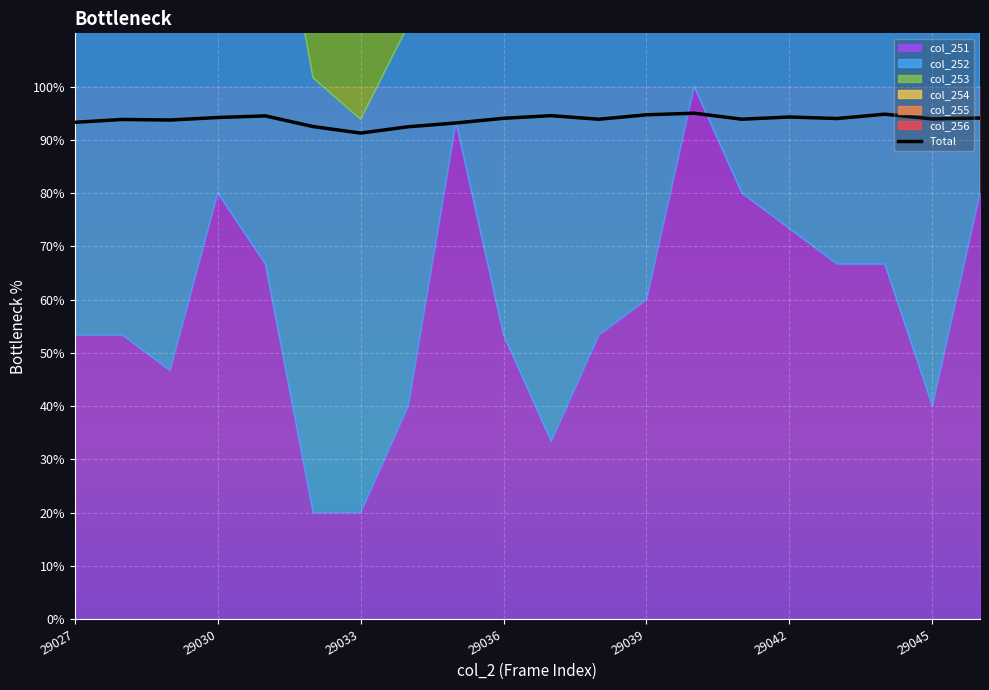

Reading right to left, what are all the values shown in this chart?

94.1	93.9	94.8	94.0	94.3	93.9	95.0	94.7	93.9	94.5	94.0	93.2	92.5	91.3	92.5	94.5	94.2	93.7	93.8	93.3